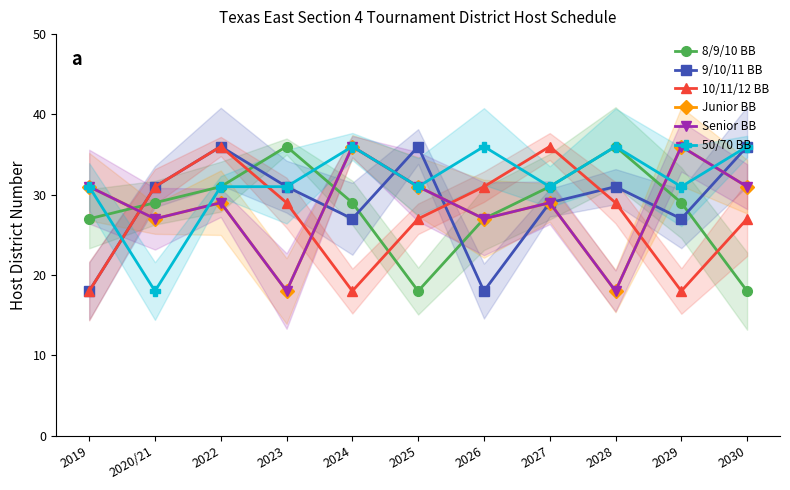

At 2029, list the series in order from largest to smallest.

Junior BB, Senior BB, 50/70 BB, 8/9/10 BB, 9/10/11 BB, 10/11/12 BB